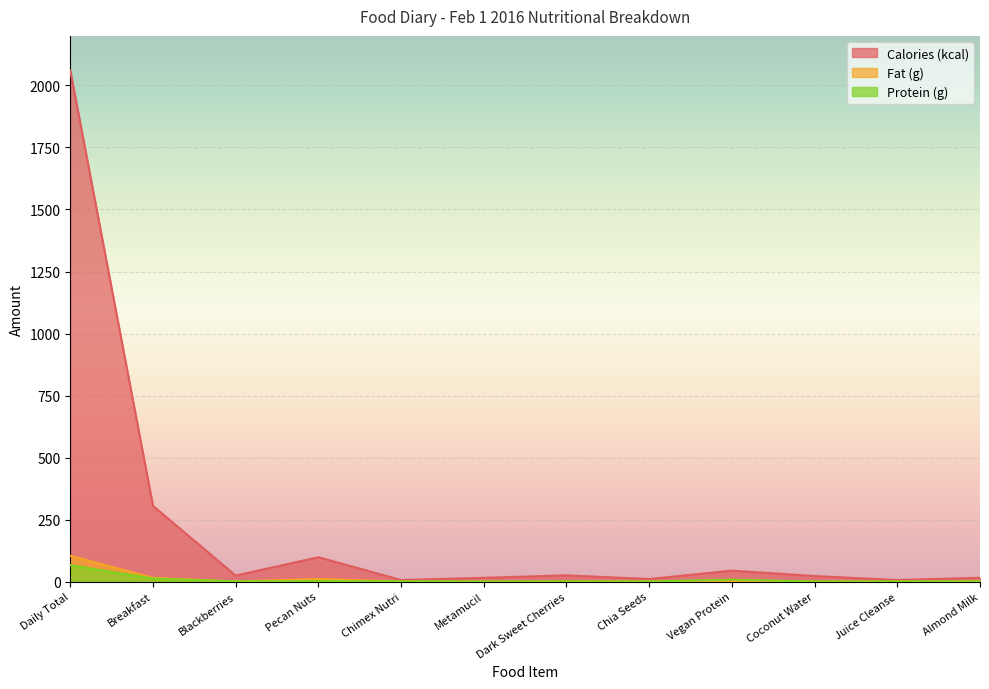

The value of Calories (kcal) at Chimex Nutri is 6.0. True or false?

True